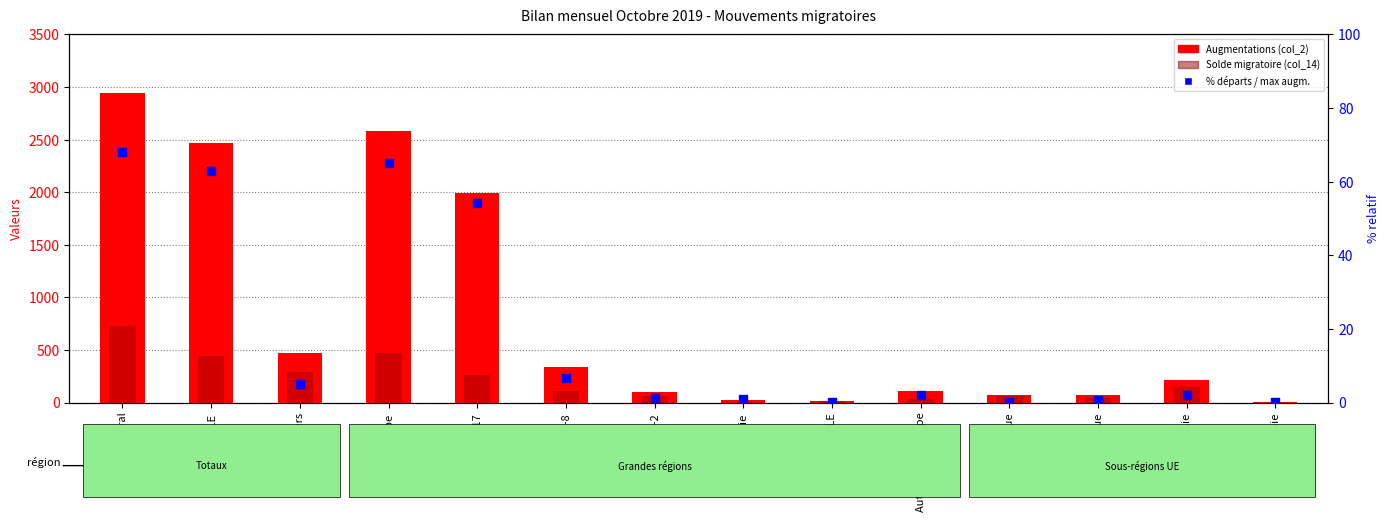

Which series has the largest Y range (max minus min)?

Augmentations (col_2)